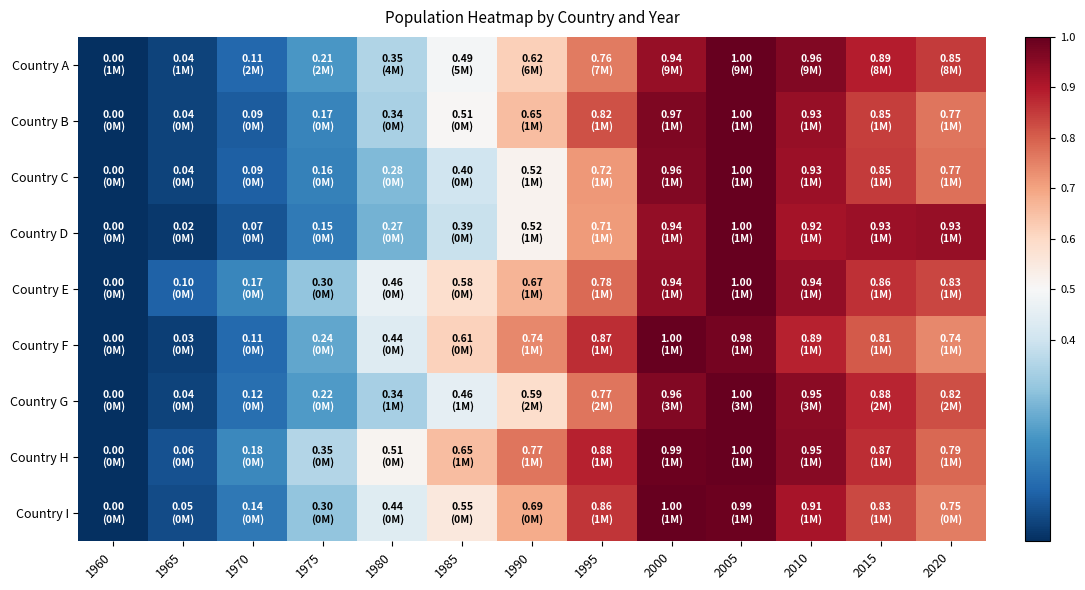

Which has a higher value, 1970 or 1980?

1980